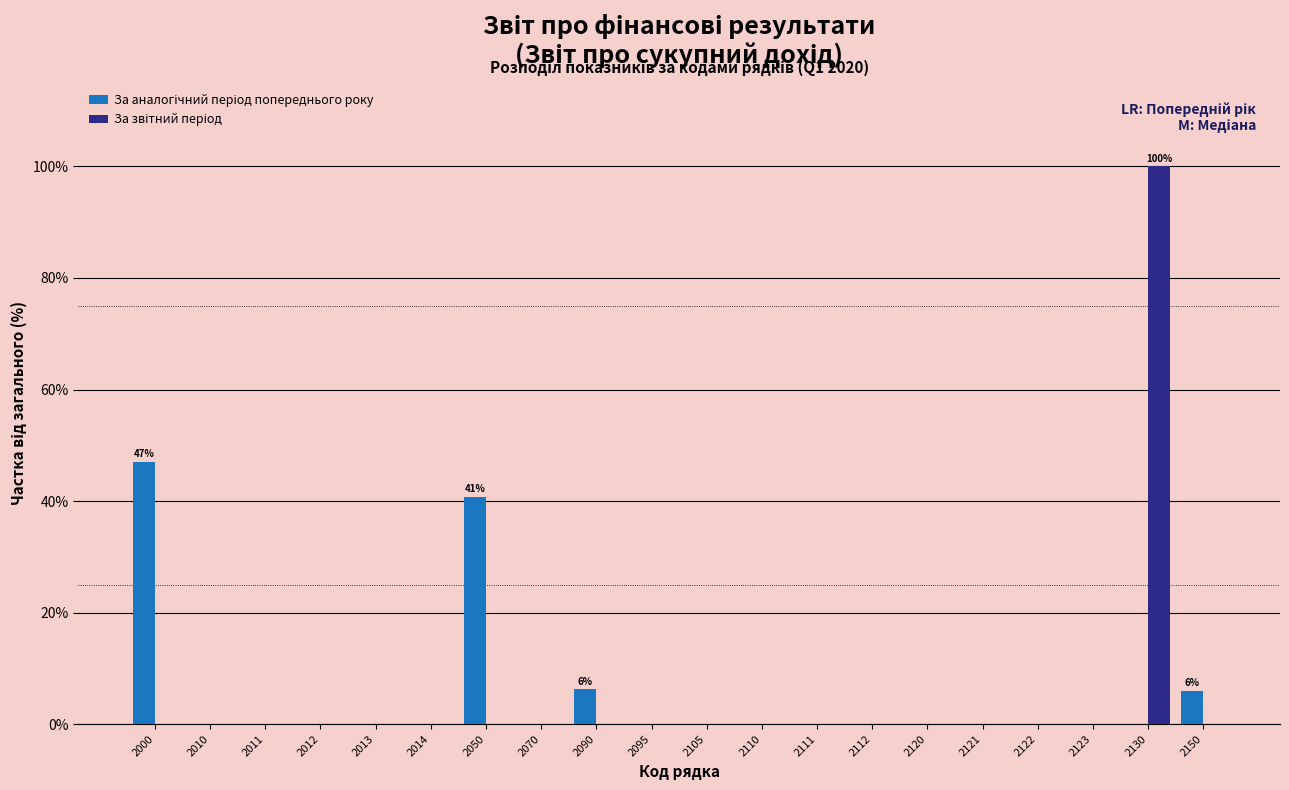

At which category is the sum across all series the highest?

2130